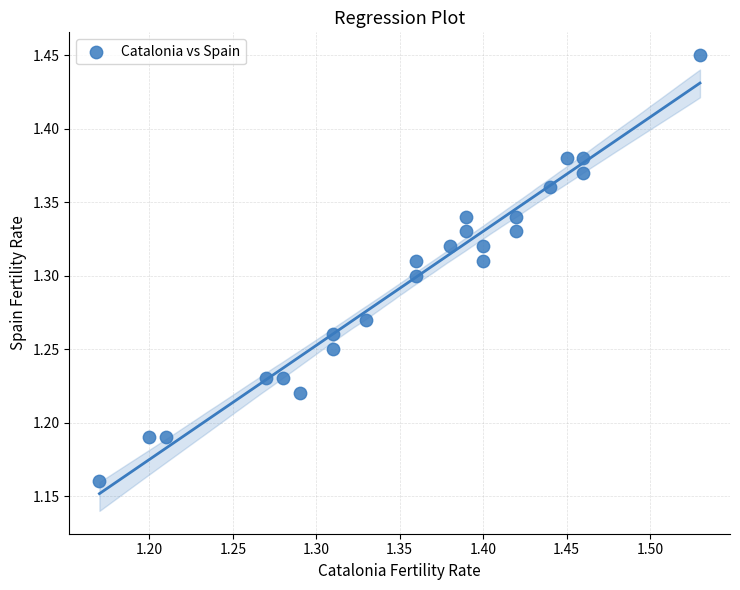

What is the range of X values (max minus min)?

0.4